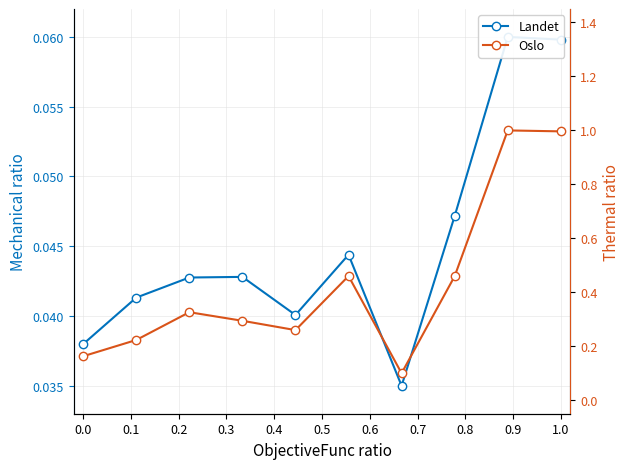

Rank the series by their maximum value, from highest to lowest.

Oslo, Landet